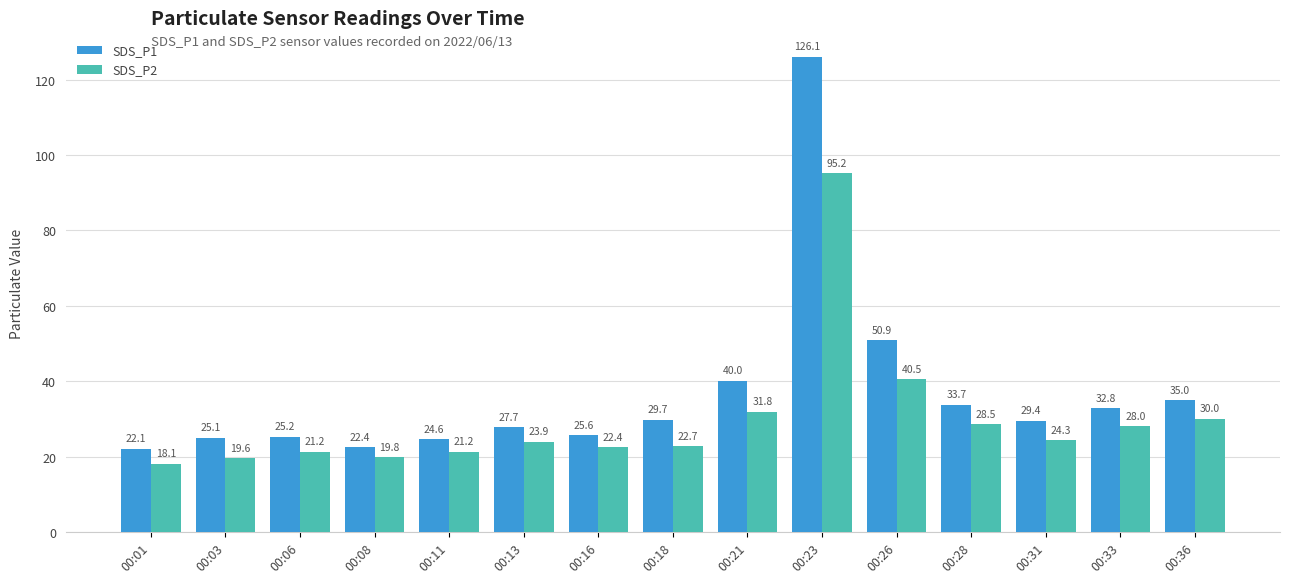

Rank the series at 00:03 from highest to lowest value.

SDS_P1, SDS_P2